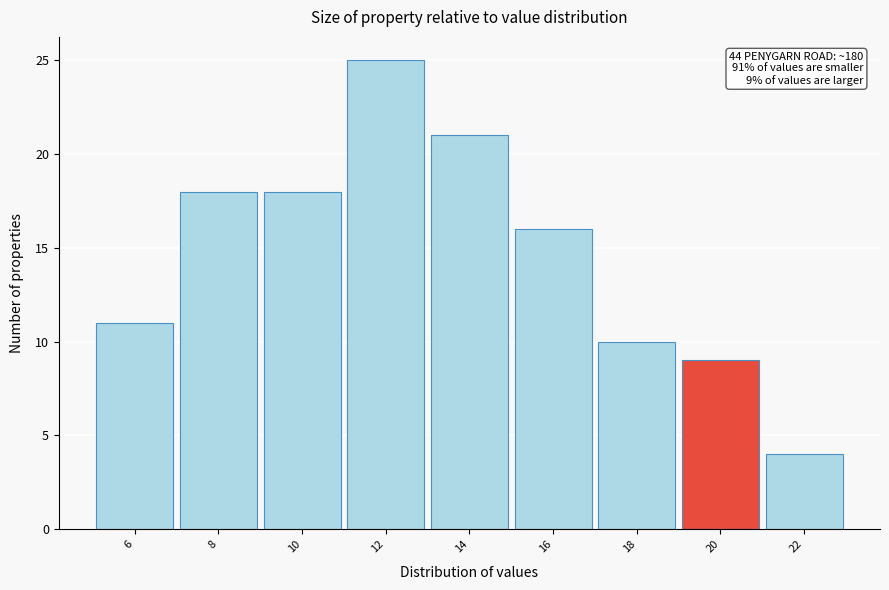

Reading left to right, list all the values displayed in this chart.

6=11	8=18	10=18	12=25	14=21	16=16	18=10	20=9	22=4